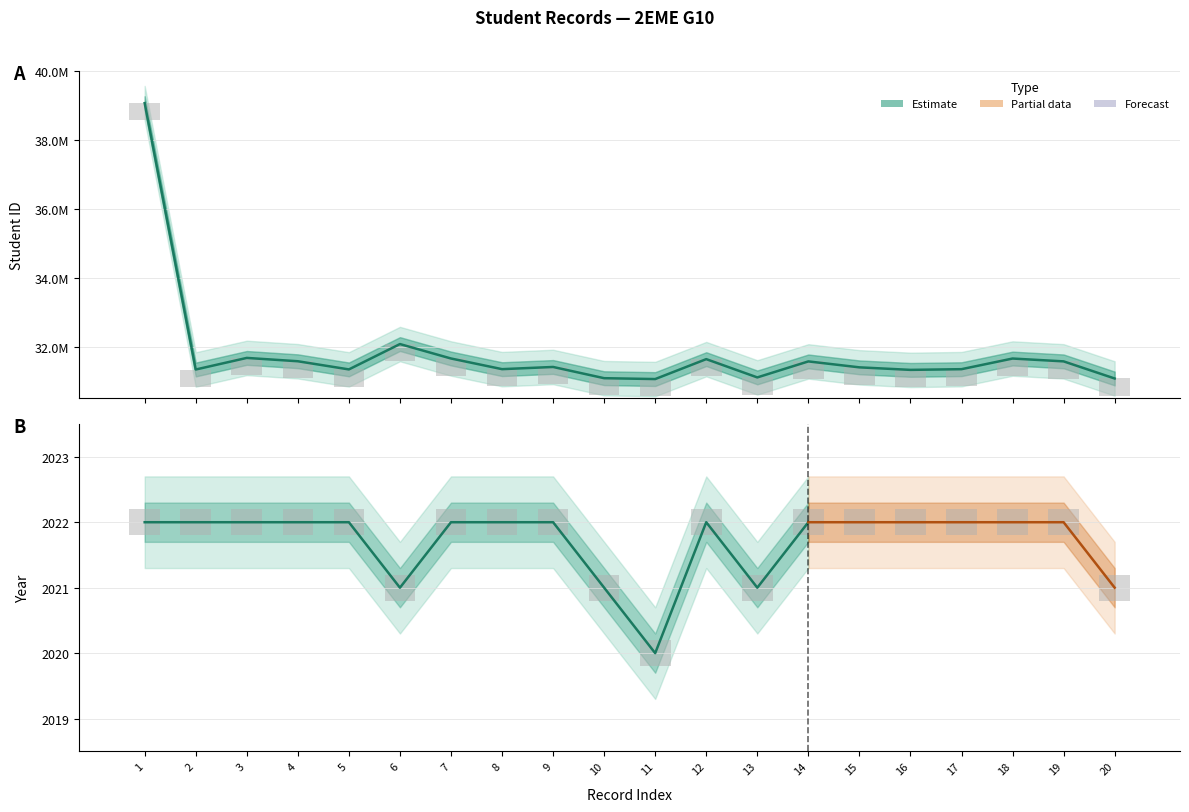

What is the difference between the maximum and second lowest values?

7991864